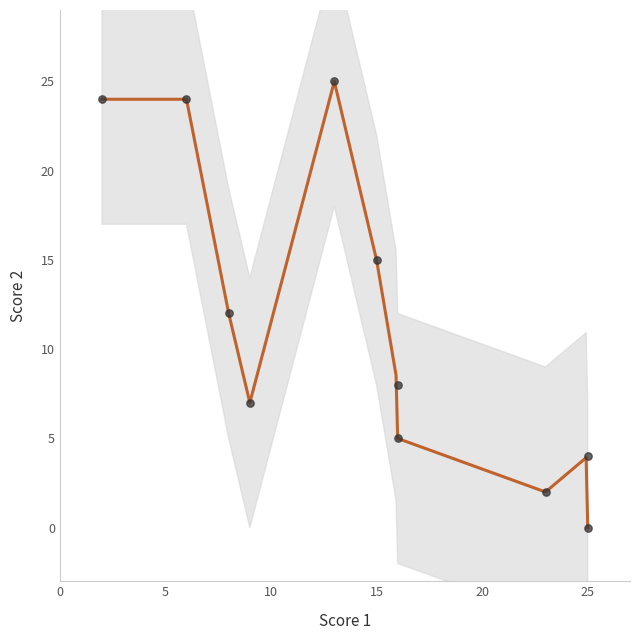

What is the range of Y values (max minus min)?

25